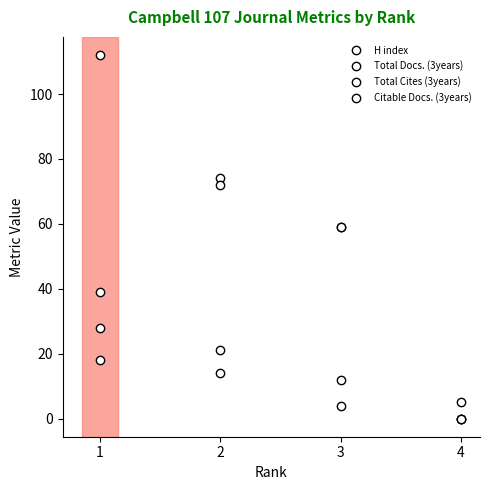

How many lines are shown in the chart?

4